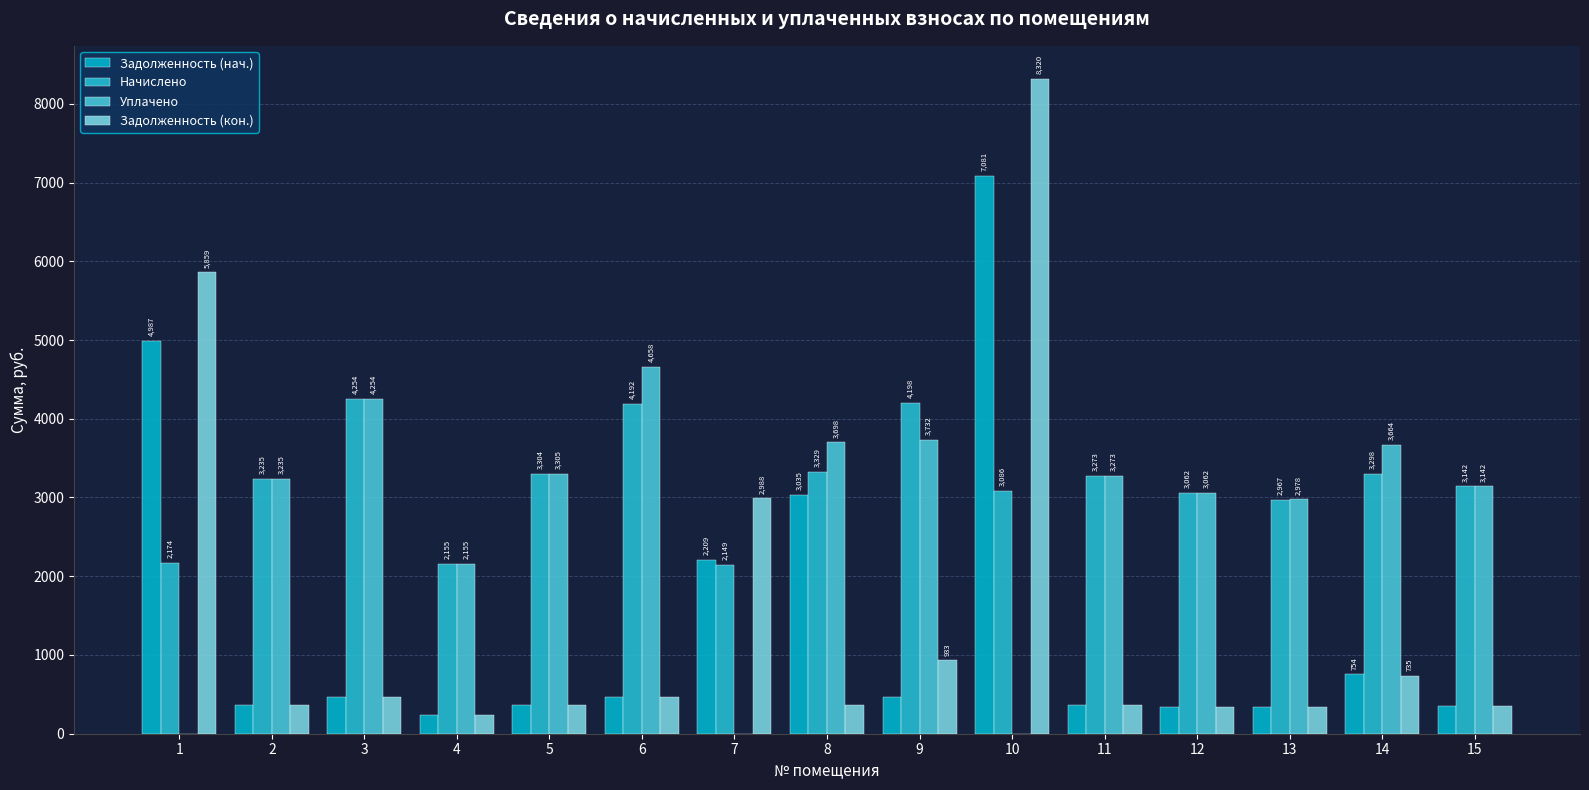

How many groups of bars are there?

15